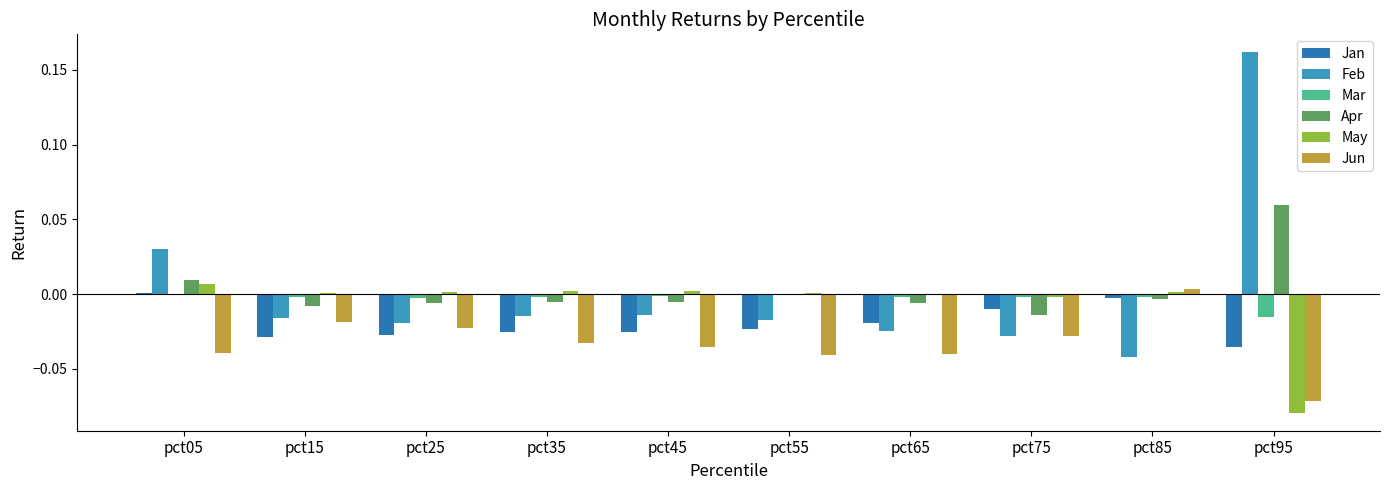

Count the number of categories in the chart.

10